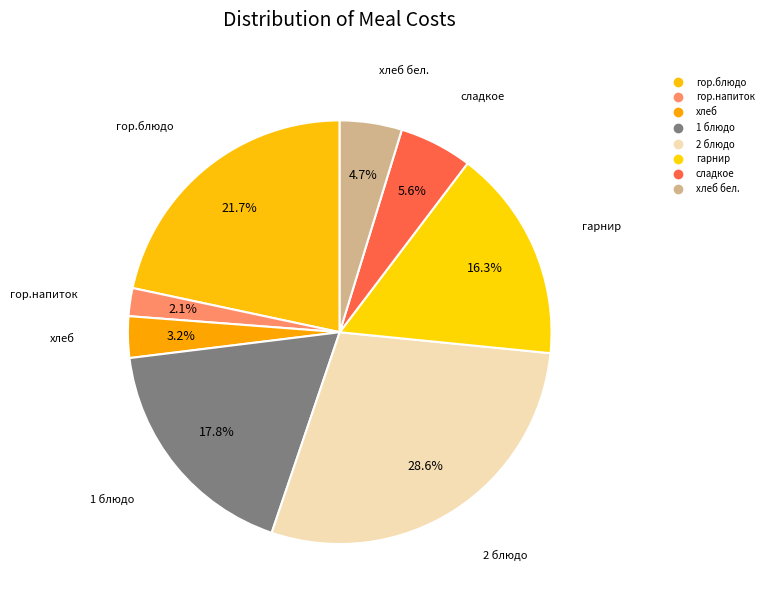

How many slices are in this pie chart?

8